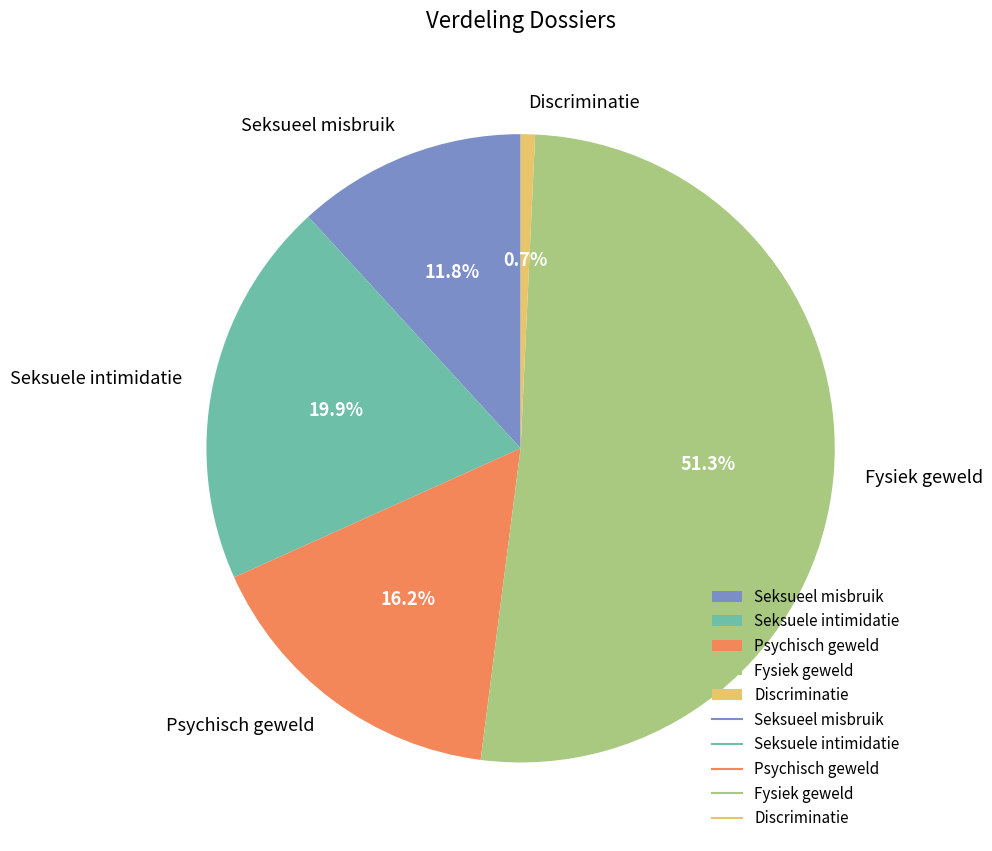

What percentage is NOT represented by Discriminatie?

99.3%